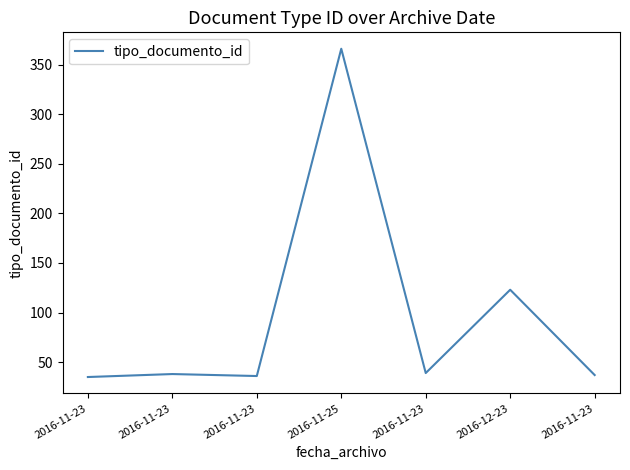

Reading right to left, what are all the values shown in this chart?

2016-11-23=37	2016-12-23=123	2016-11-23=39	2016-11-25=366	2016-11-23=36	2016-11-23=38	2016-11-23=35